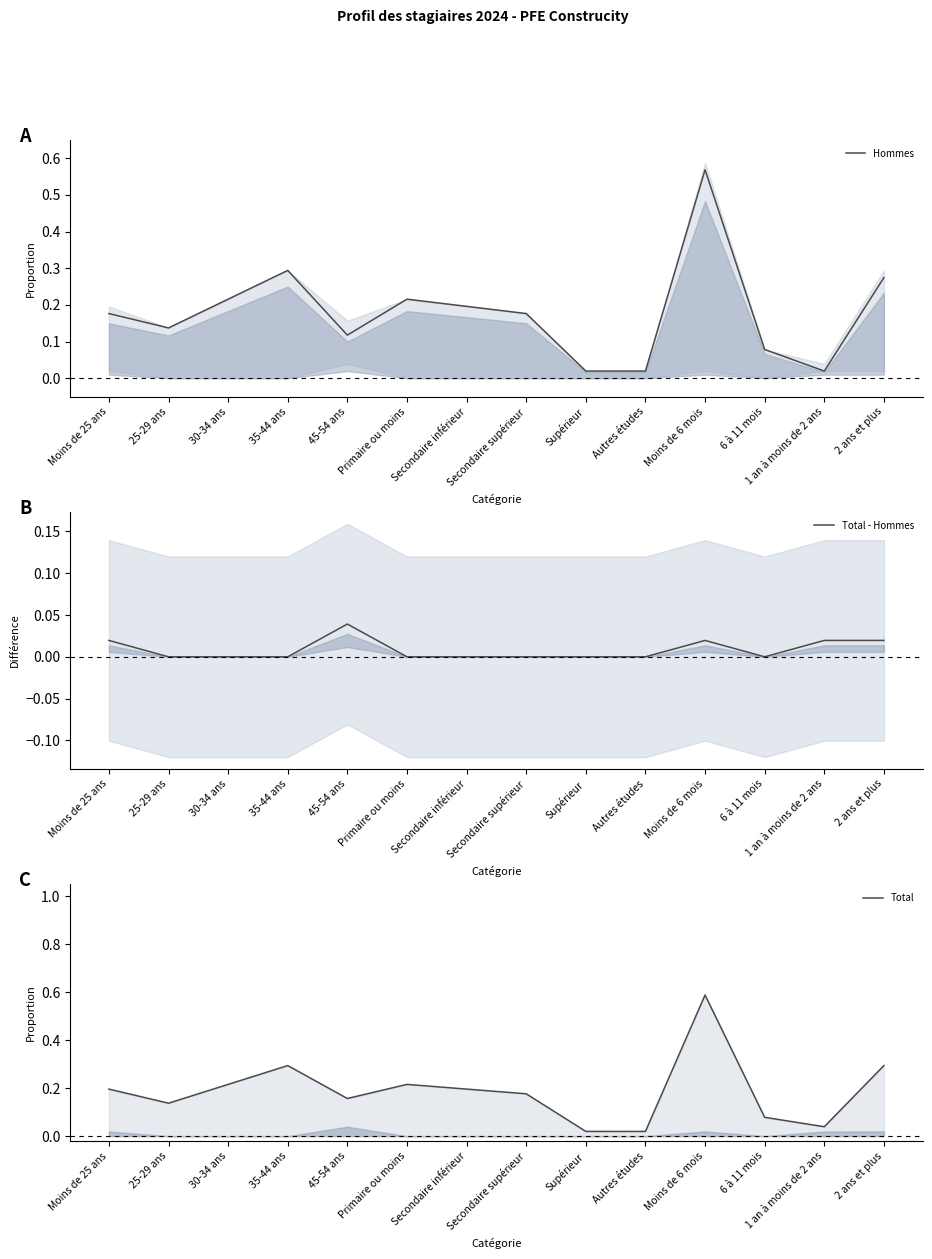

Between 30-34 ans and 2 ans et plus, which series saw the biggest shift?

Total